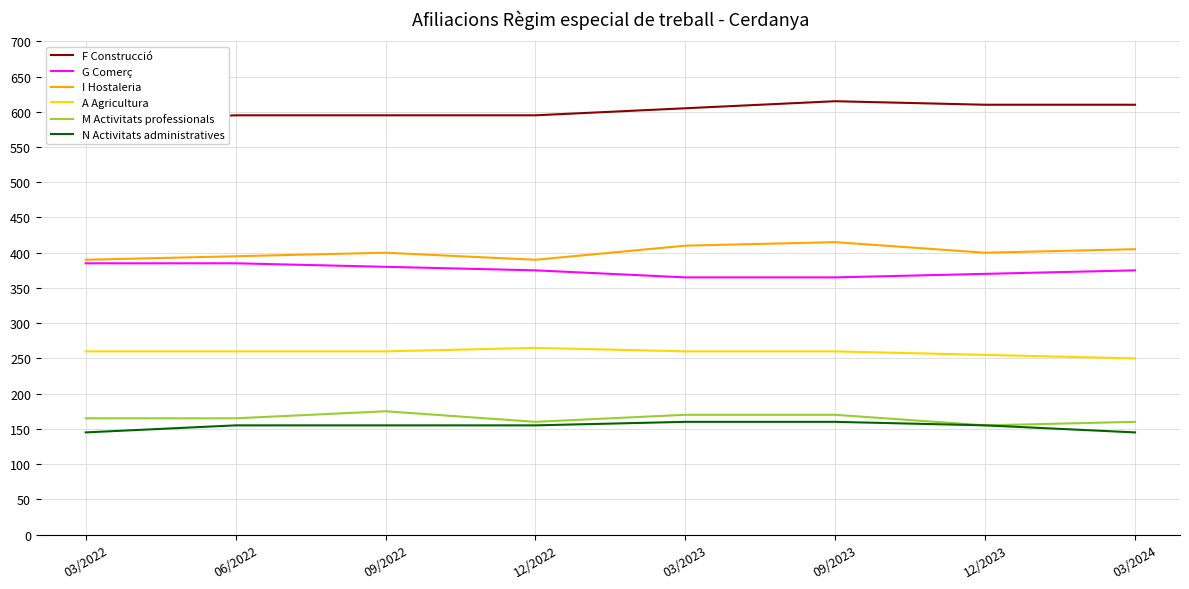

Which series has the largest range (max minus min)?

F Construcció